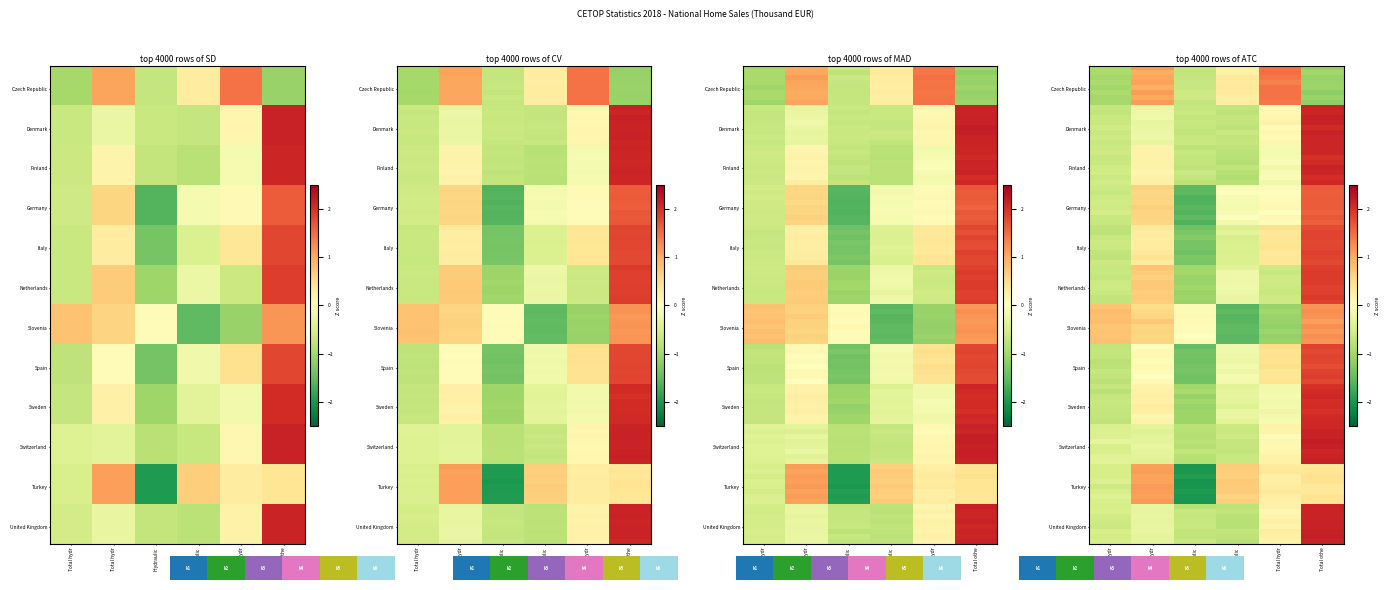

At which label is Turkey closest to 0?

Total hydr